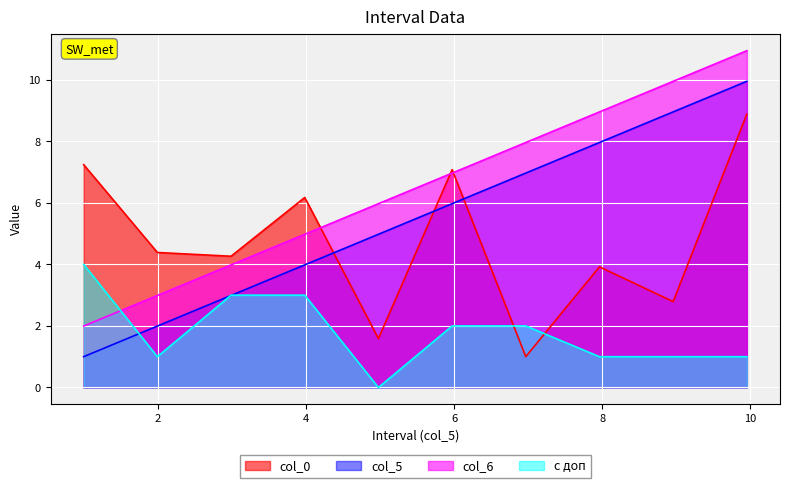

Which series has the largest total across all categories?

col_6